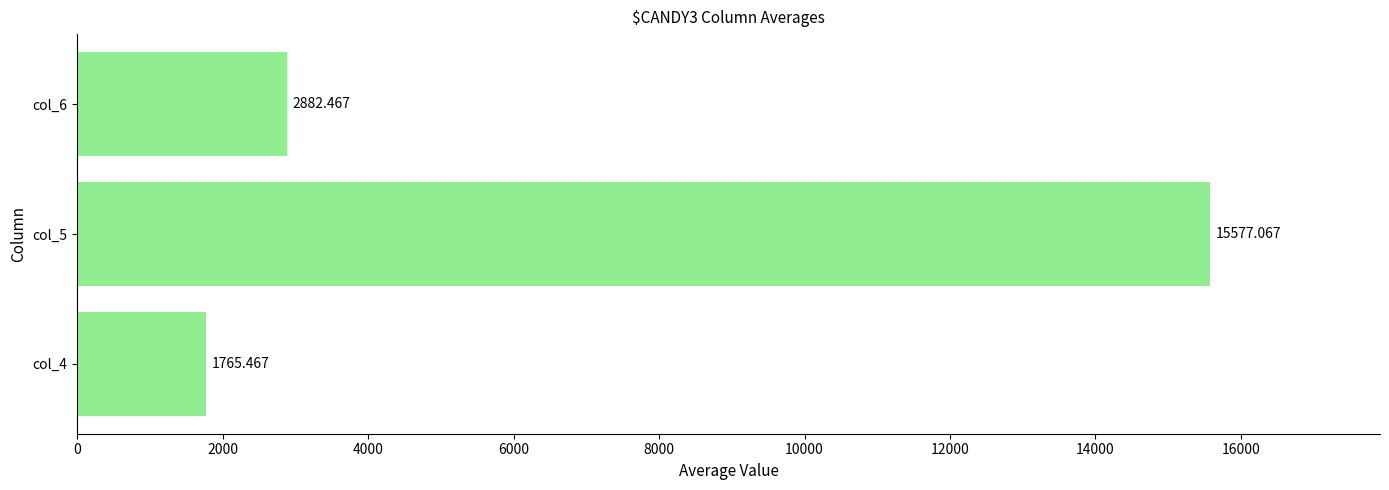

Which category has the highest value across all series?

col_5